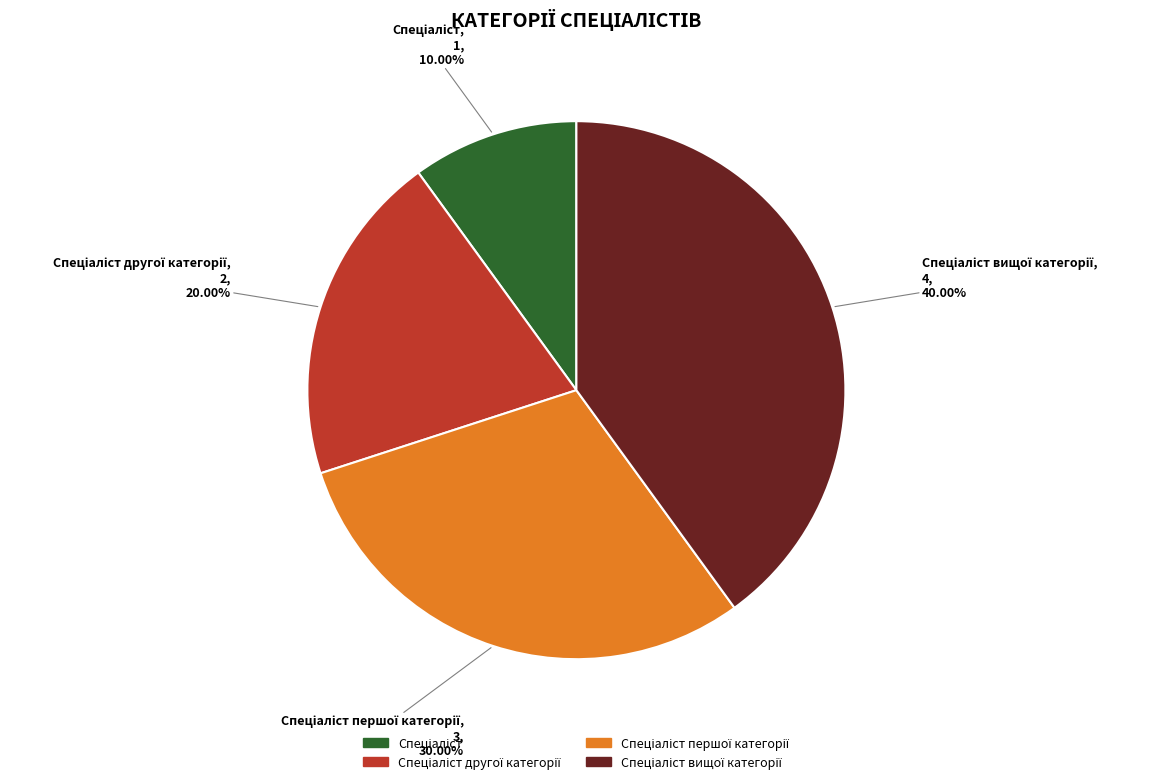

Is there a majority slice in this chart?

No